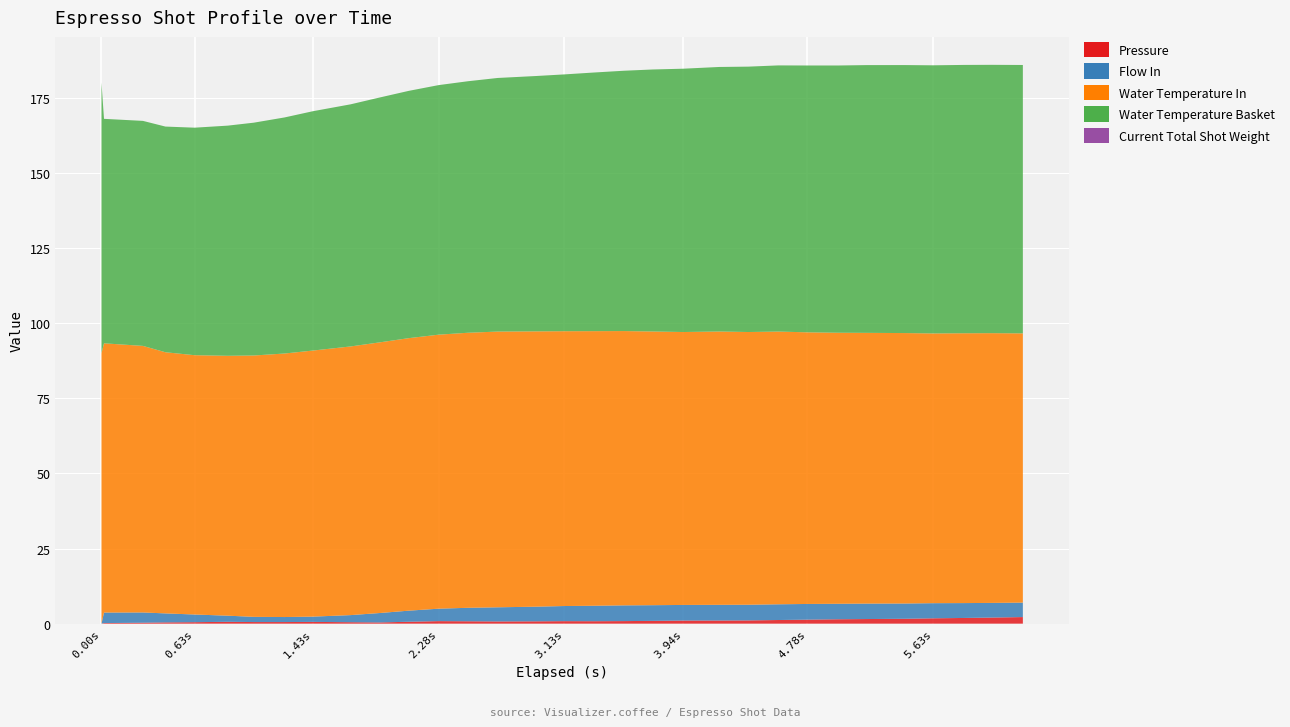

Reading left to right, what are all the values shown in this chart?

pressure: 0.0	0.2	0.3	0.4	0.5	0.6	0.5	0.5	0.6	0.5	0.4	0.6	0.8	0.8	0.7	0.8	0.8	0.8	0.8	0.9	1.0	1.0	1.1	1.2	1.3	1.5	1.5	1.6	1.8	1.9	2.0	2.2
flow_in: 0.0	3.5	3.4	3.0	2.5	2.0	1.7	1.7	1.8	2.4	3.1	3.7	4.1	4.5	4.7	4.9	5.0	5.1	5.2	5.2	5.2	5.2	5.2	5.2	5.2	5.2	5.1	5.1	5.0	5.0	4.9	4.8
water_temperature_in: 90.0	89.6	88.7	86.9	86.3	86.5	87.0	87.7	88.5	89.4	90.0	90.7	91.2	91.5	91.7	91.6	91.4	91.4	91.3	91.1	90.8	90.9	90.7	90.7	90.4	90.2	90.1	90.0	89.7	89.8	89.7	89.6
water_temperature_basket: 90.0	74.7	74.9	75.1	75.7	76.6	77.5	78.5	79.6	80.5	81.5	82.3	83.0	83.7	84.4	84.9	85.4	86.0	86.6	87.2	87.6	88.0	88.3	88.5	88.8	88.9	89.1	89.2	89.2	89.3	89.3	89.3
current_total_shot_weight: 0.0	0.0	0.0	0.0	0.0	0.0	0.0	0.0	0.0	0.0	0.0	0.0	0.0	0.0	0.0	0.0	0.0	0.0	0.0	0.0	0.0	0.0	0.0	0.0	0.0	0.0	0.0	0.0	0.0	0.0	0.0	0.0